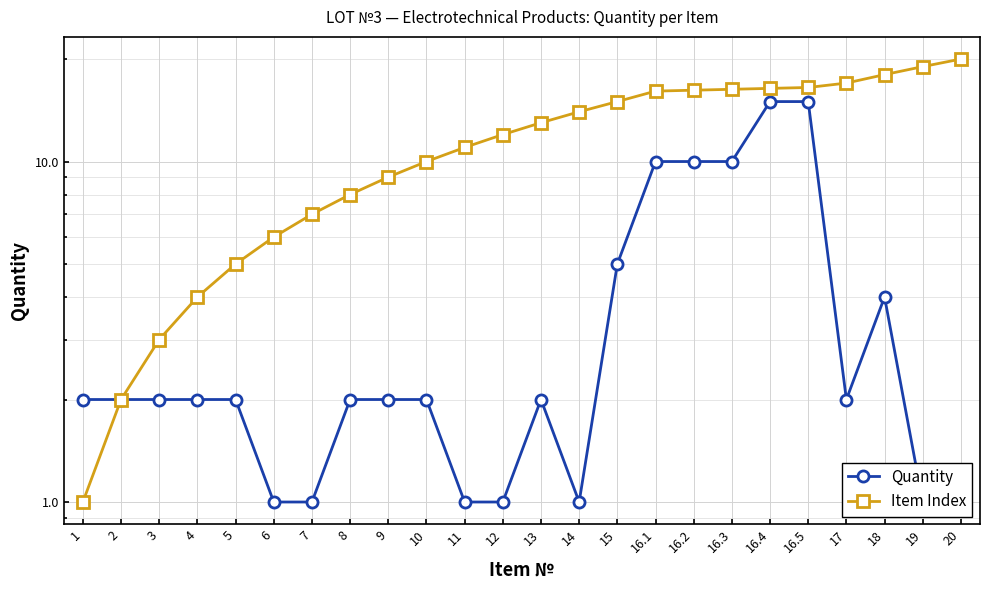

Reading left to right, list all the values displayed in this chart.

Quantity: 1=2.0	2=2.0	3=2.0	4=2.0	5=2.0	6=1.0	7=1.0	8=2.0	9=2.0	10=2.0	11=1.0	12=1.0	13=2.0	14=1.0	15=5.0	16.1=10.0	16.2=10.0	16.3=10.0	16.4=15.0	16.5=15.0	17=2.0	18=4.0	19=1.0	20=1.0
Item Index: 1=1.0	2=2.0	3=3.0	4=4.0	5=5.0	6=6.0	7=7.0	8=8.0	9=9.0	10=10.0	11=11.0	12=12.0	13=13.0	14=14.0	15=15.0	16.1=16.1	16.2=16.2	16.3=16.3	16.4=16.4	16.5=16.5	17=17.0	18=18.0	19=19.0	20=20.0